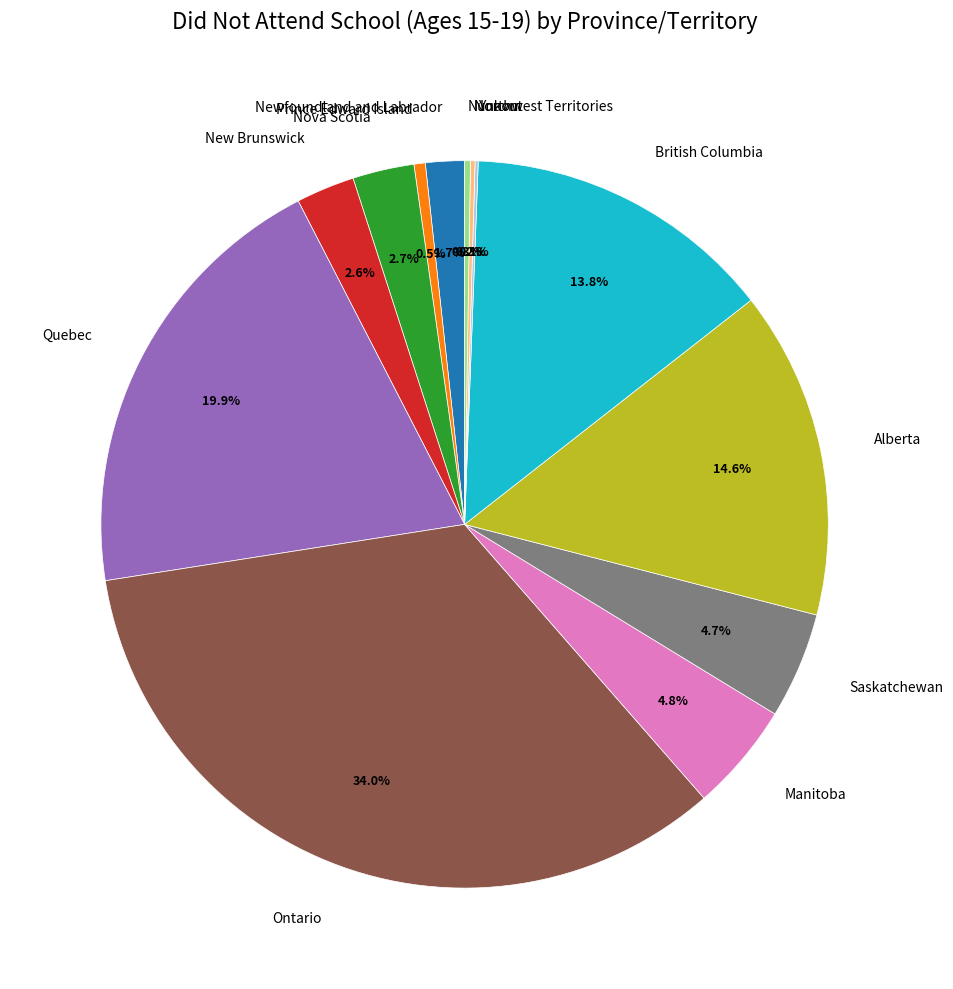

To the nearest percent, what is the average slice percentage?

8%